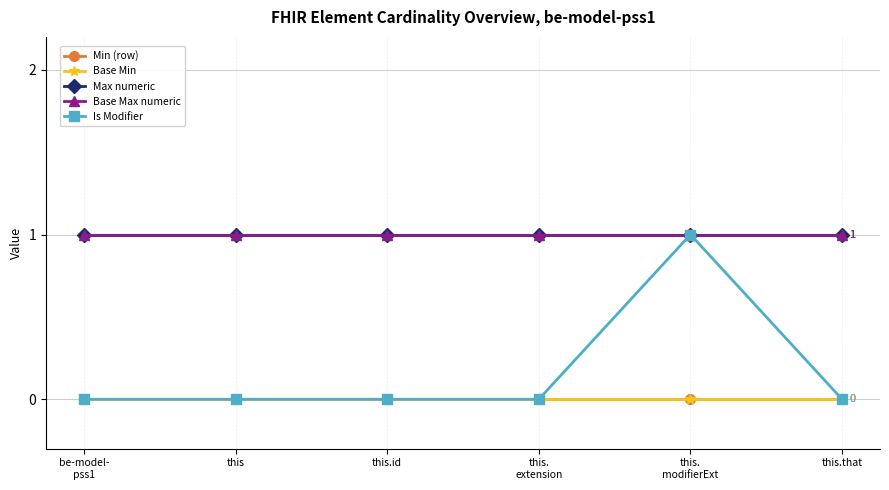

Does the chart have visible grid lines?

Yes